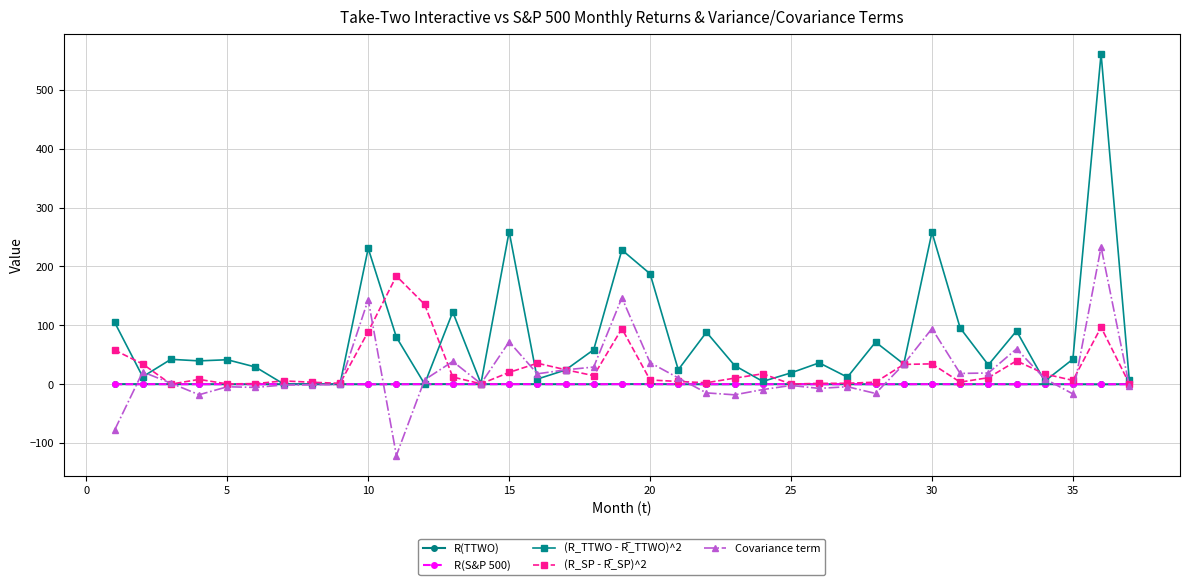

What is the smallest value displayed?

-121.1